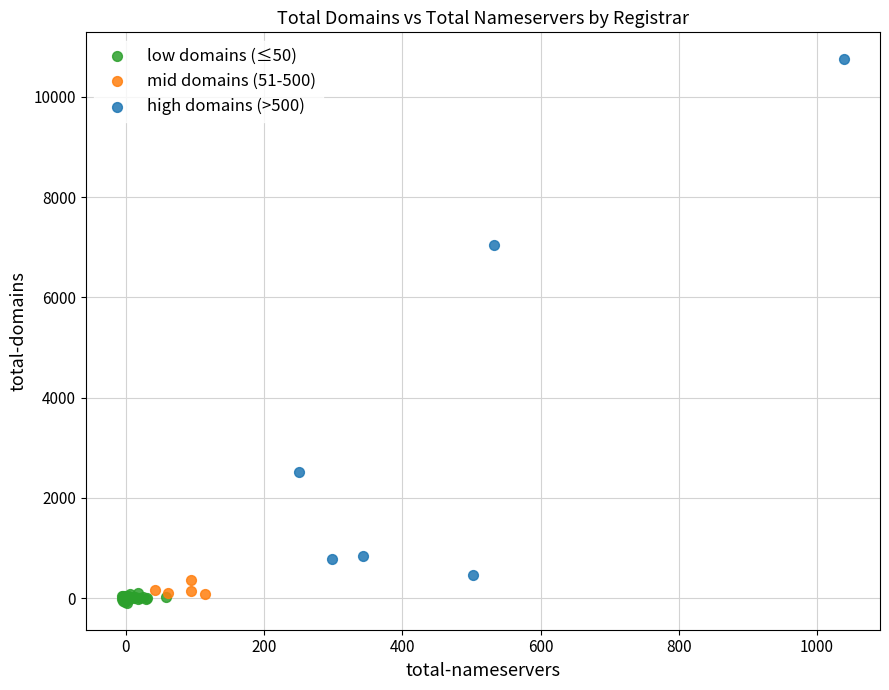

Which series contains the highest Y value?

high domains (>500)